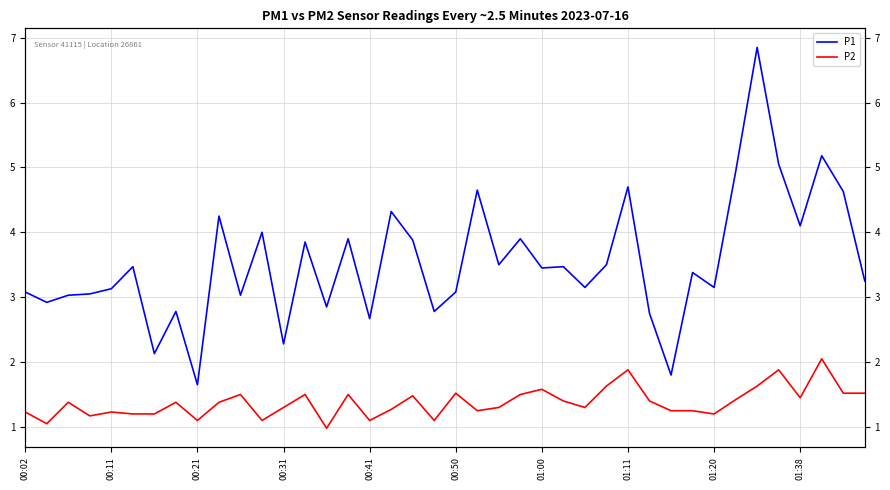

Which series has the largest total across all categories?

P1